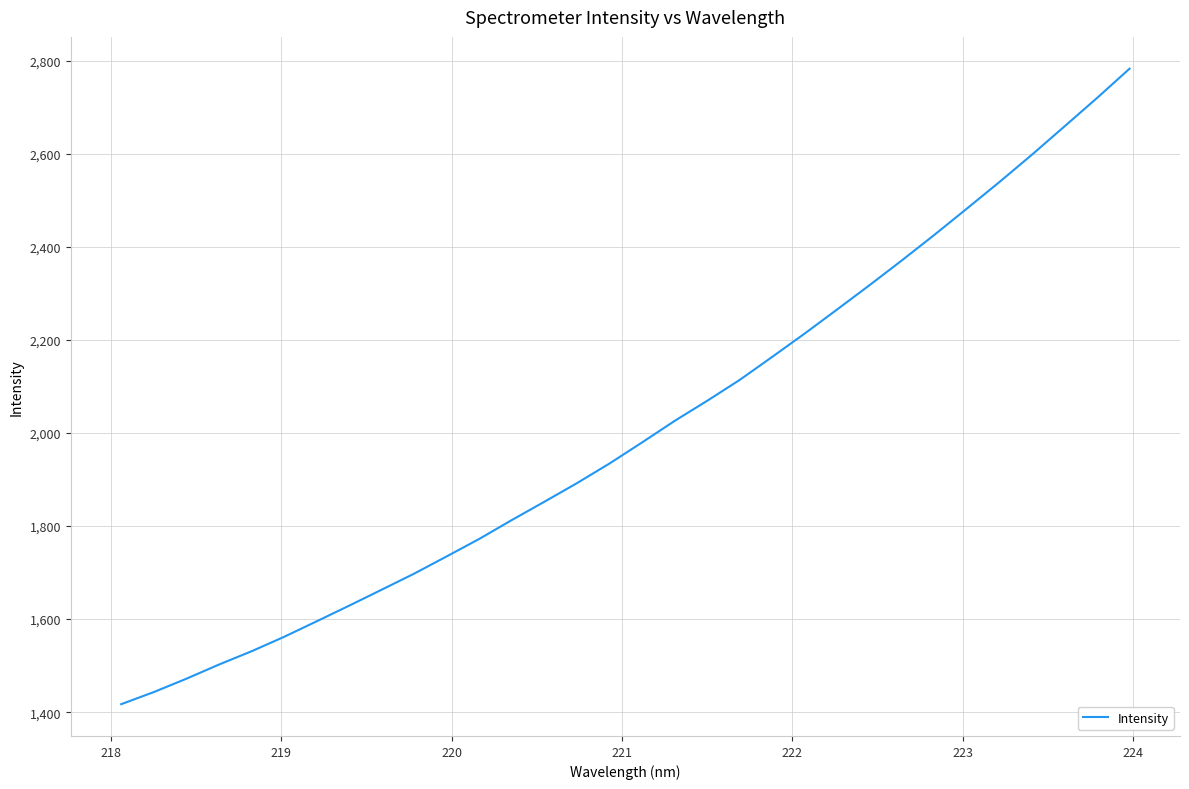

Does the chart display data point markers on the line(s)?

No